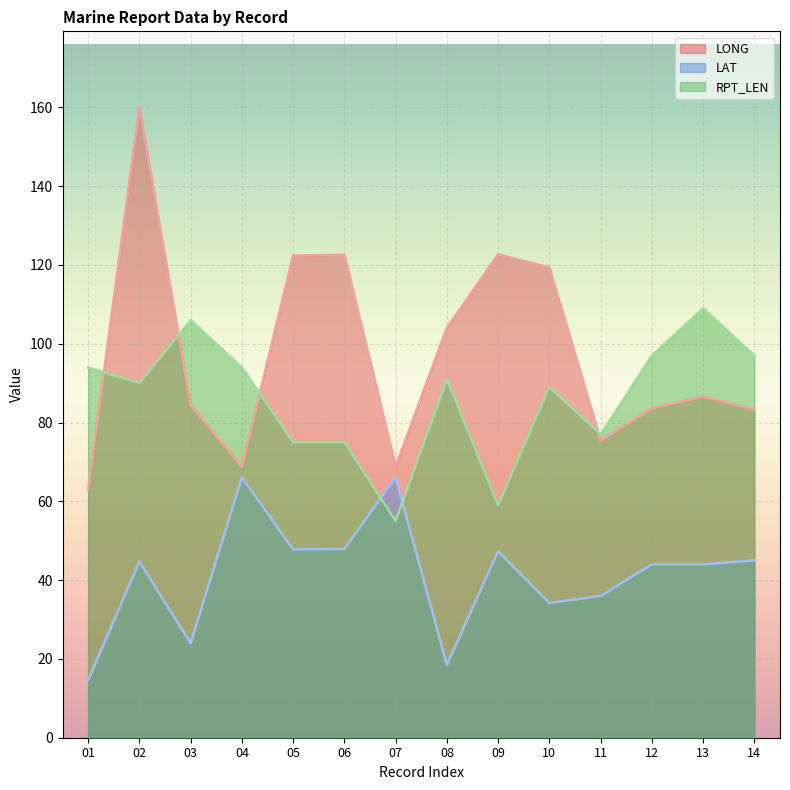

At which label does LONG first exceed 86?

02